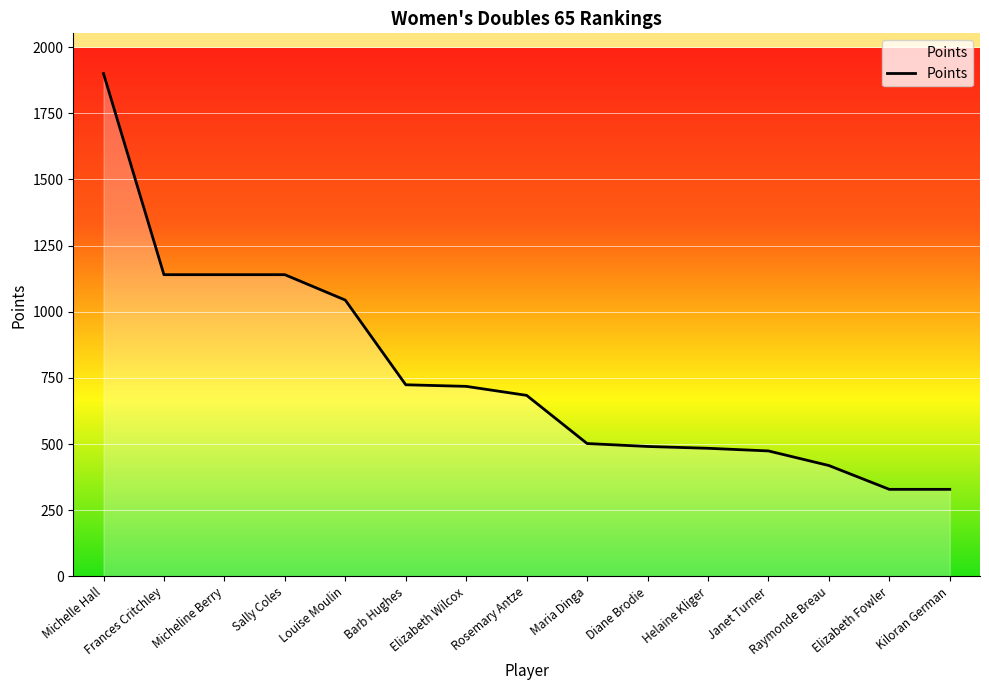

What is the difference between the values at Maria Dinga and Michelle Hall?

1398.0